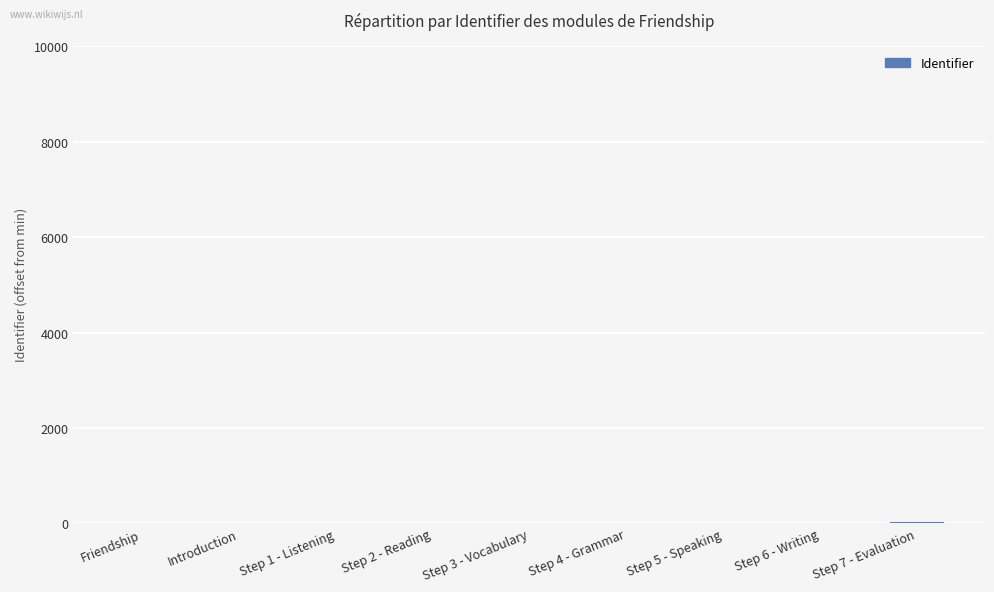

How many series are shown in this chart?

1